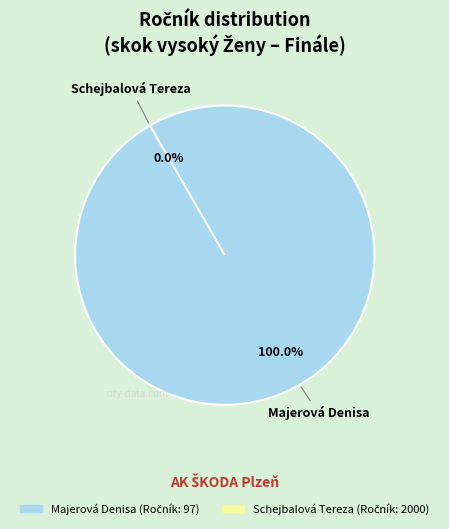

How many segments does this pie chart have?

2